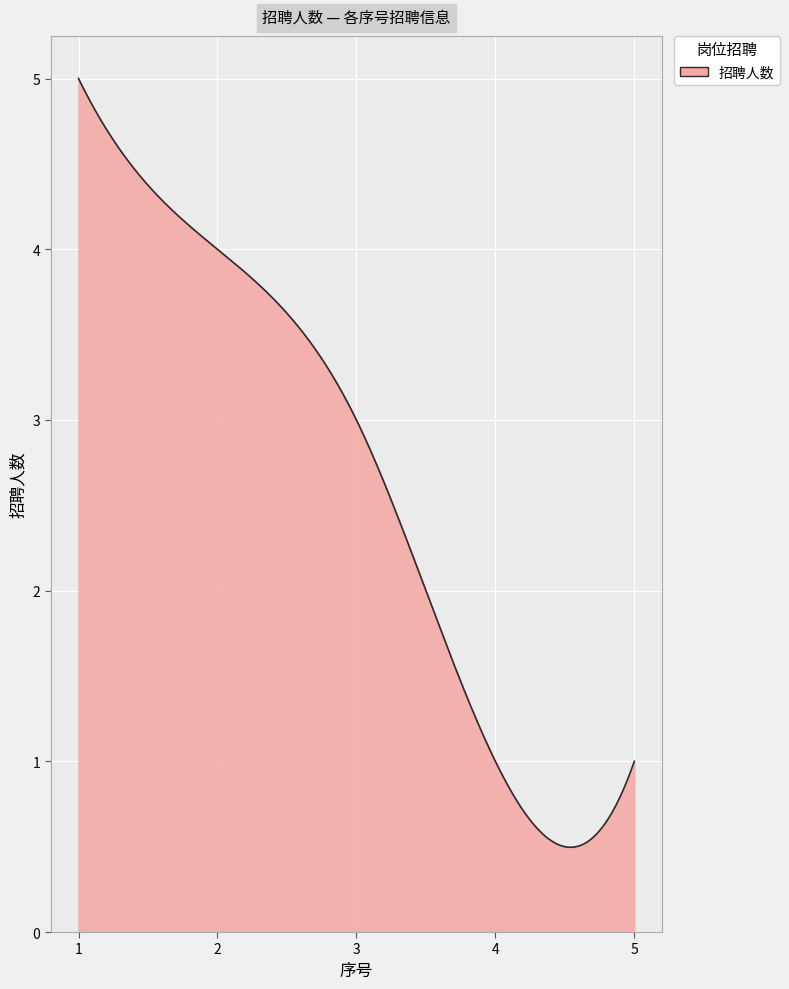

What is the difference between the maximum and minimum values?

4.5